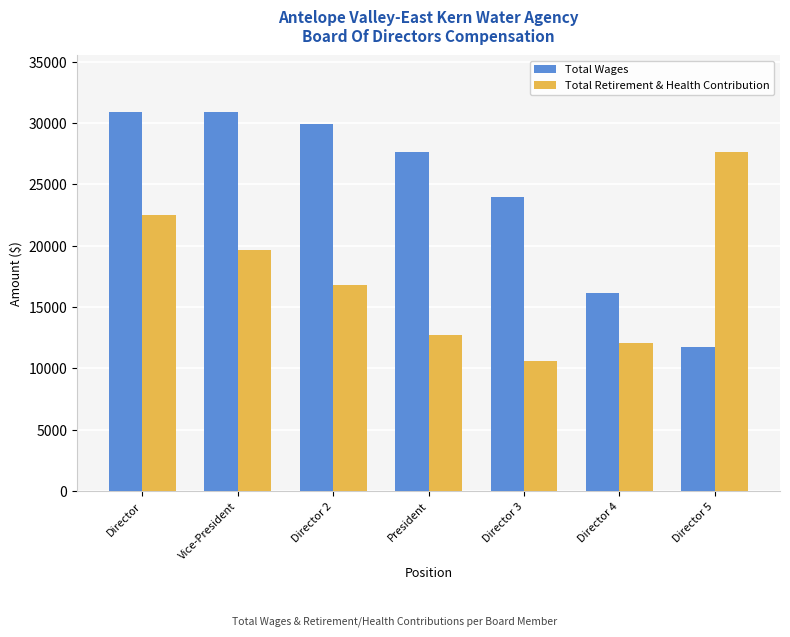

What is the difference between the maximum and minimum values in the Total Wages series?

19209